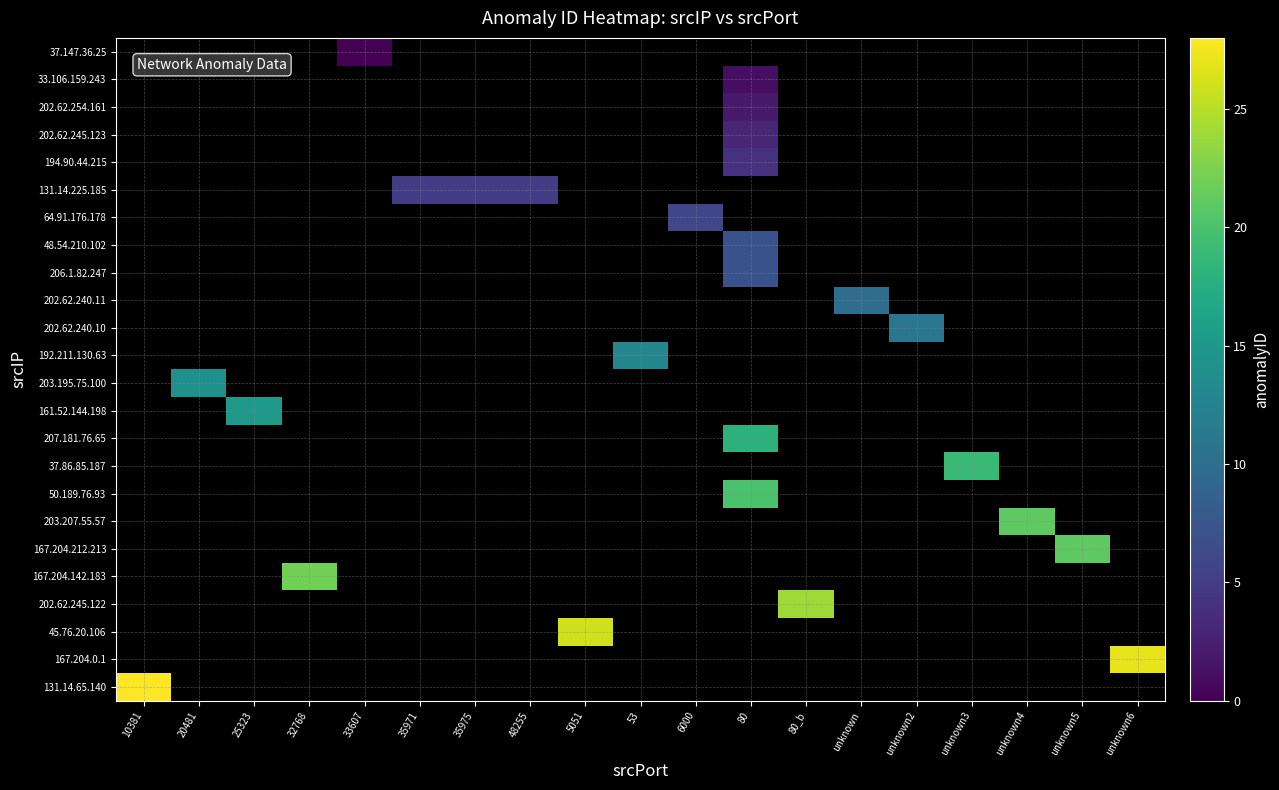

At which category does the chart reach its peak across all series?

10381